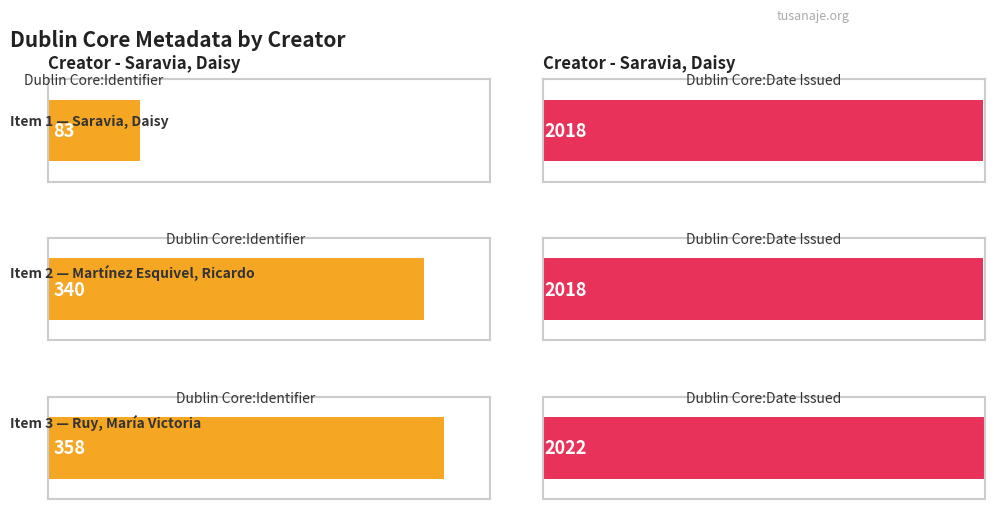

How many bars are there in total?

6